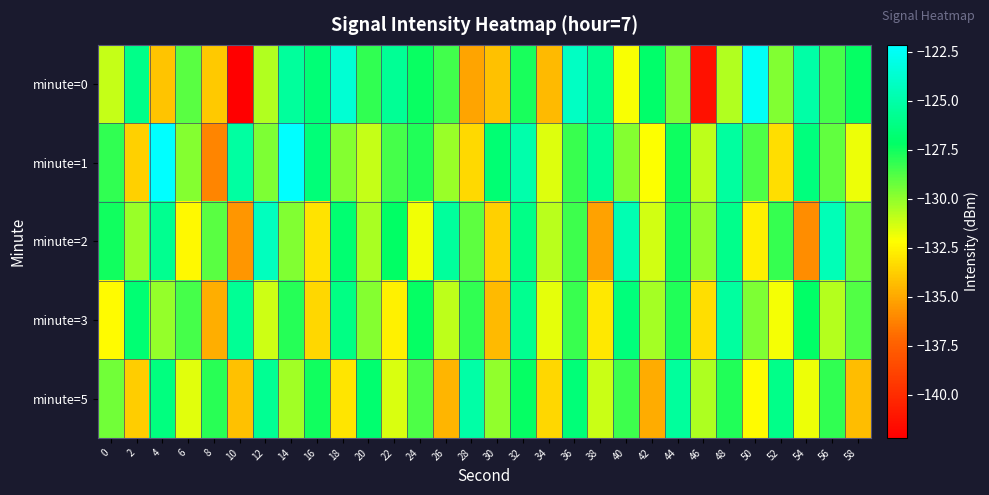

Between 40 and 44, which is larger?

44